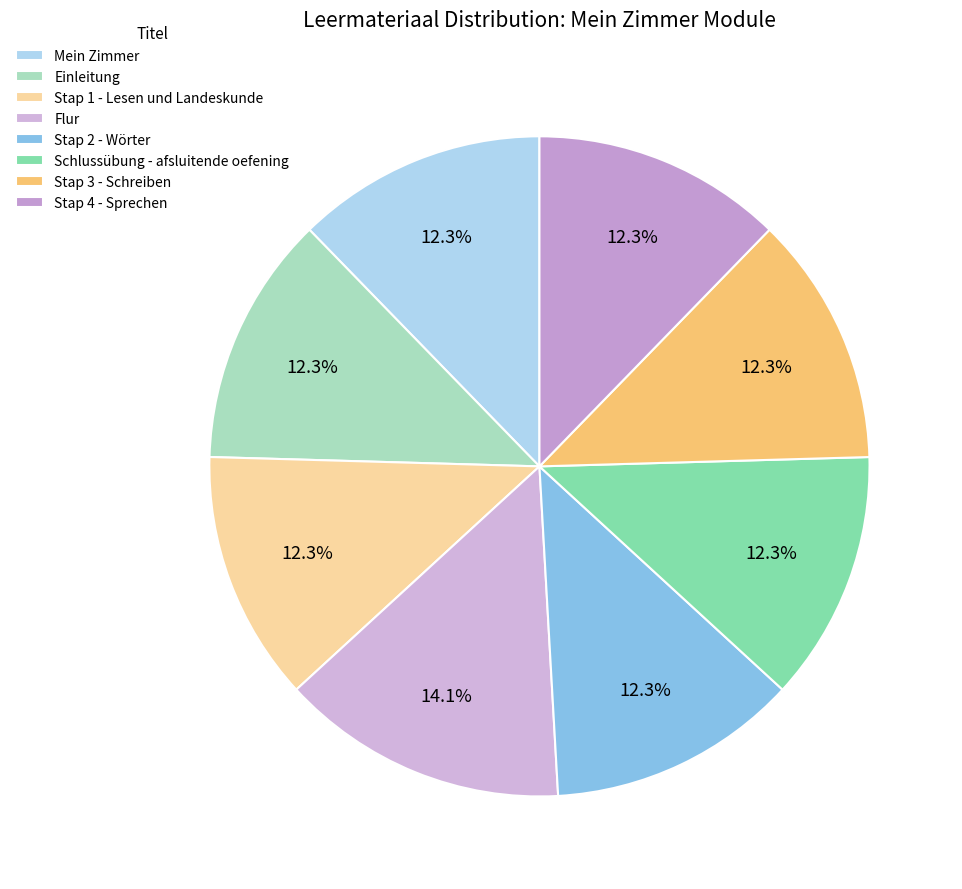

What is the total percentage of Mein Zimmer and Stap 4 - Sprechen?

24.5%